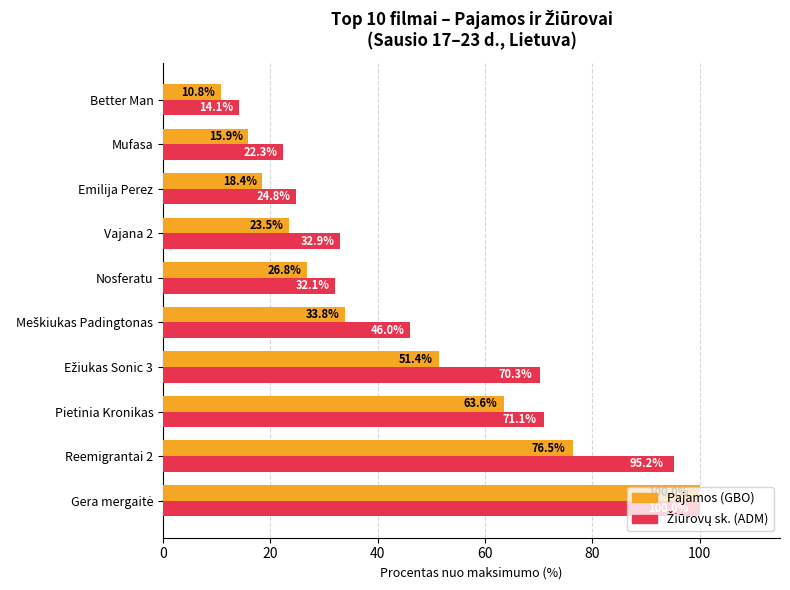

What is the sum of all Pajamos (GBO) values?

420.7